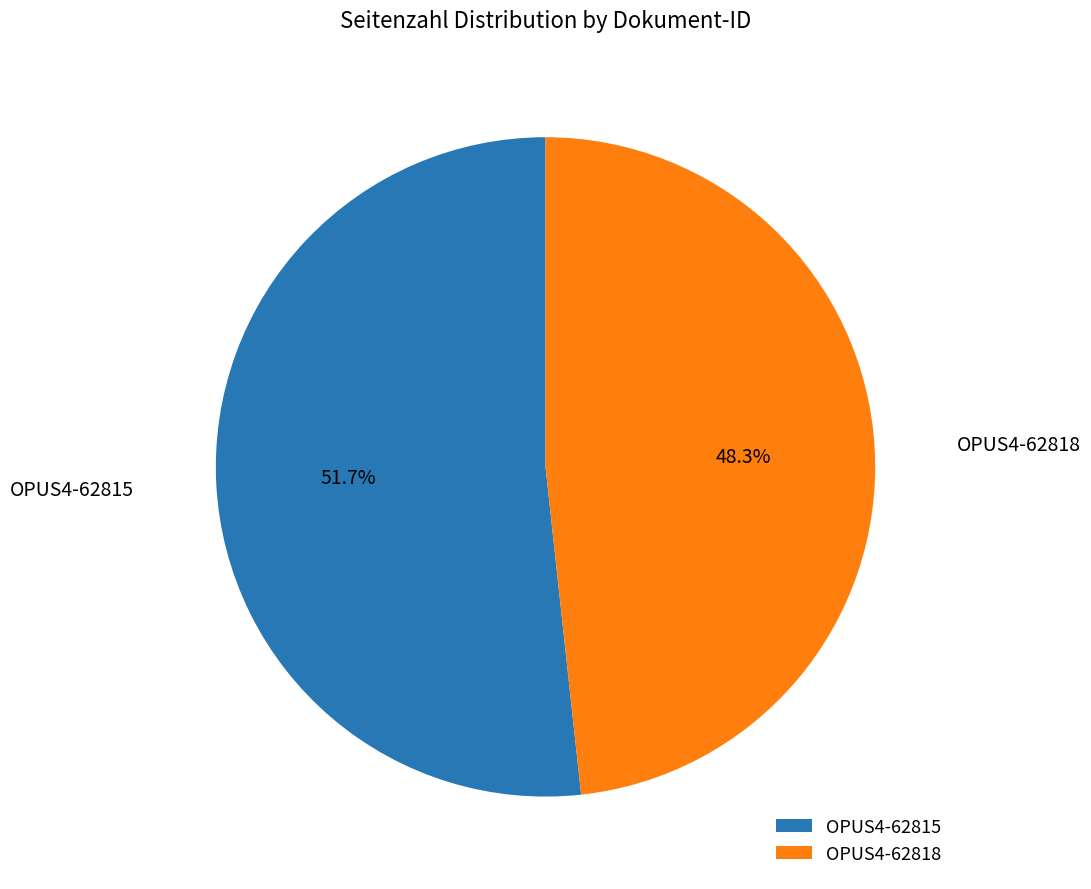

How many segments does this pie chart have?

2